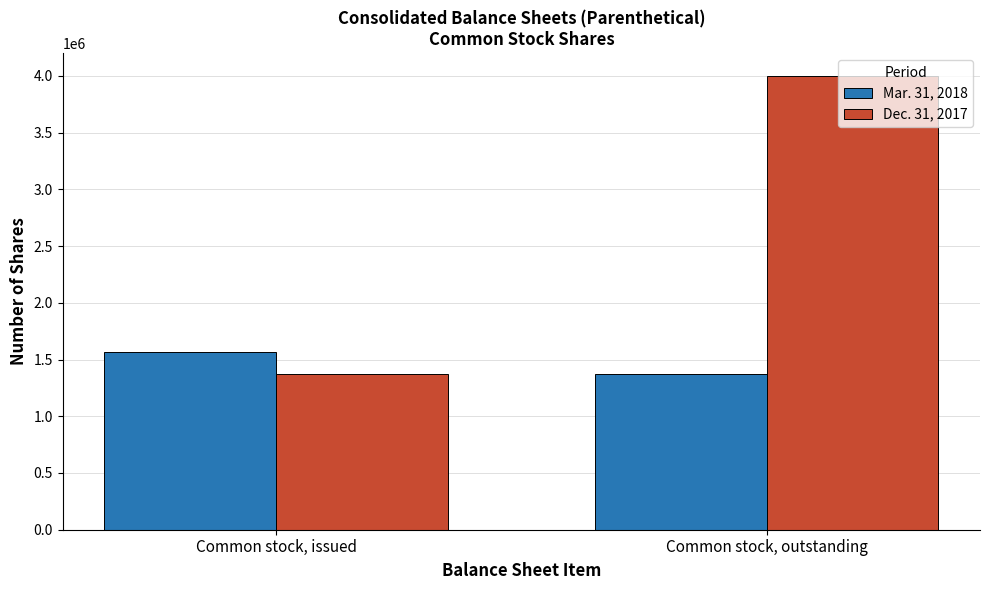

At how many categories does at least one series exceed 1705099?

1